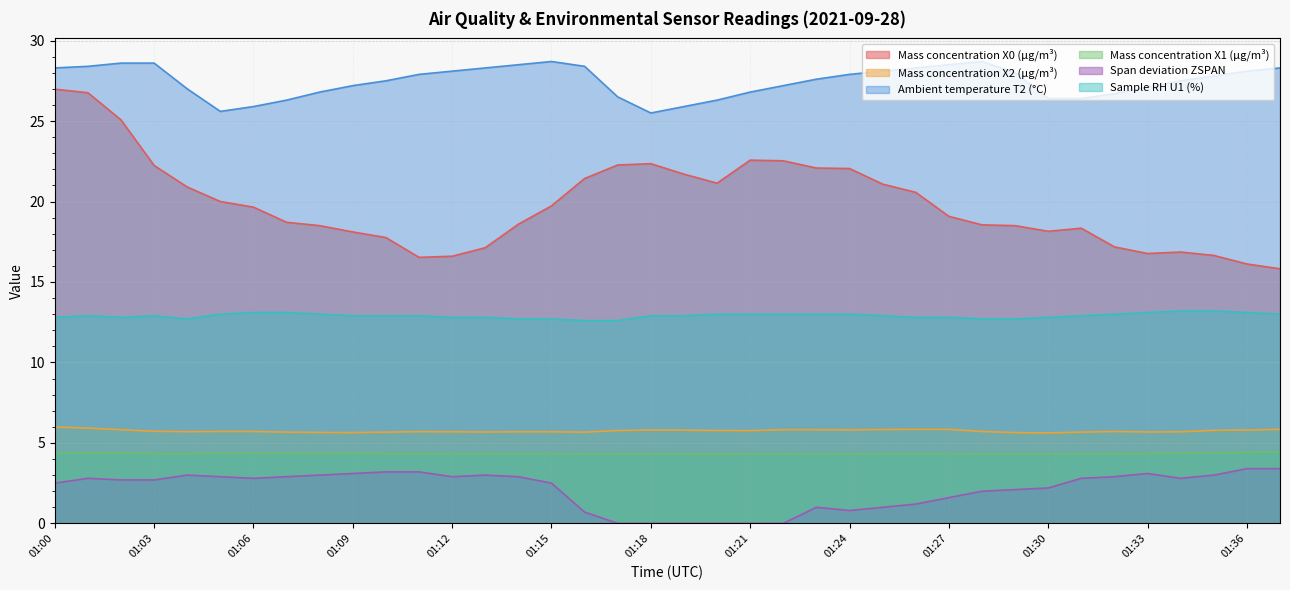

True or false: Span deviation ZSPAN and Sample RH U1 (%) cross at least once.

False